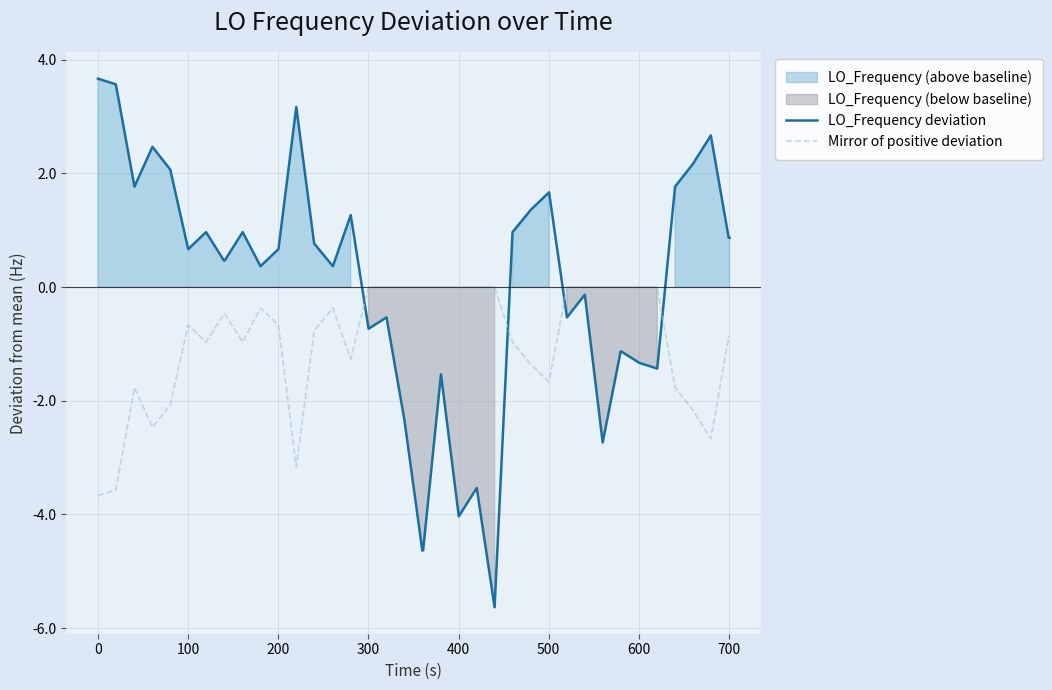

After their last crossing, which series has the higher values: Mirror of positive deviation or LO_Frequency deviation?

LO_Frequency deviation